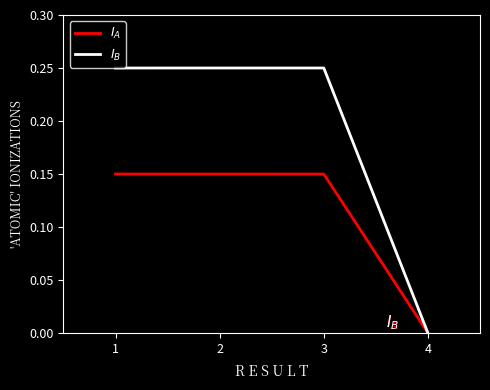

Does the chart display data point markers on the line(s)?

No